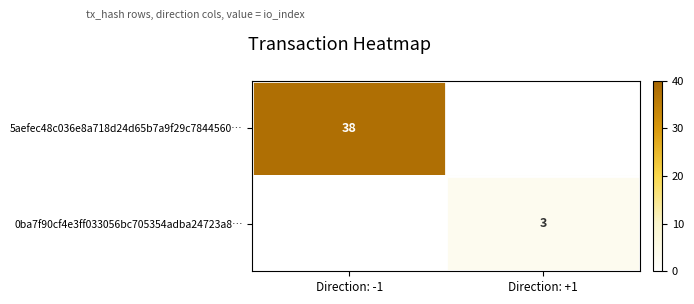

How many data points does each series have?

2